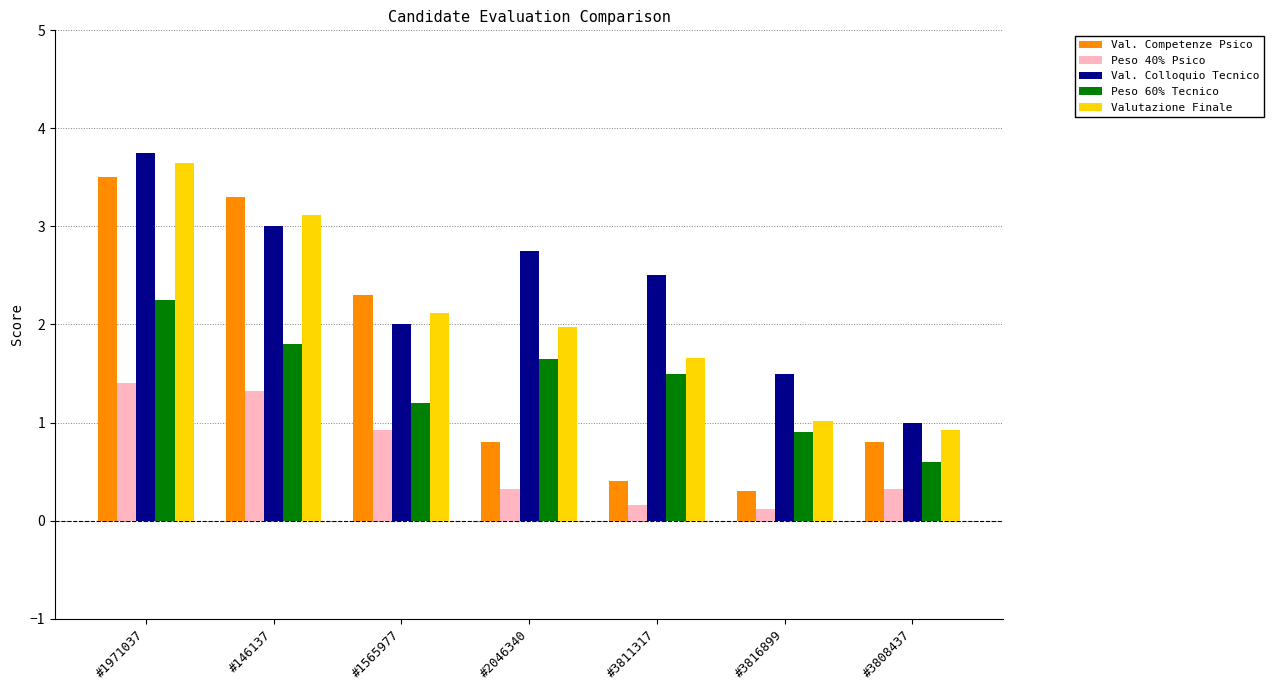

Between #3811317 and #3808437, which series saw the biggest shift?

Val. Colloquio Tecnico